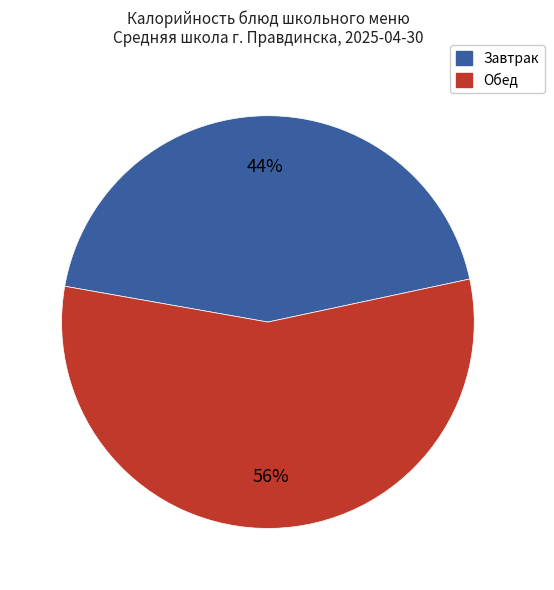

Is there a majority slice in this chart?

Yes